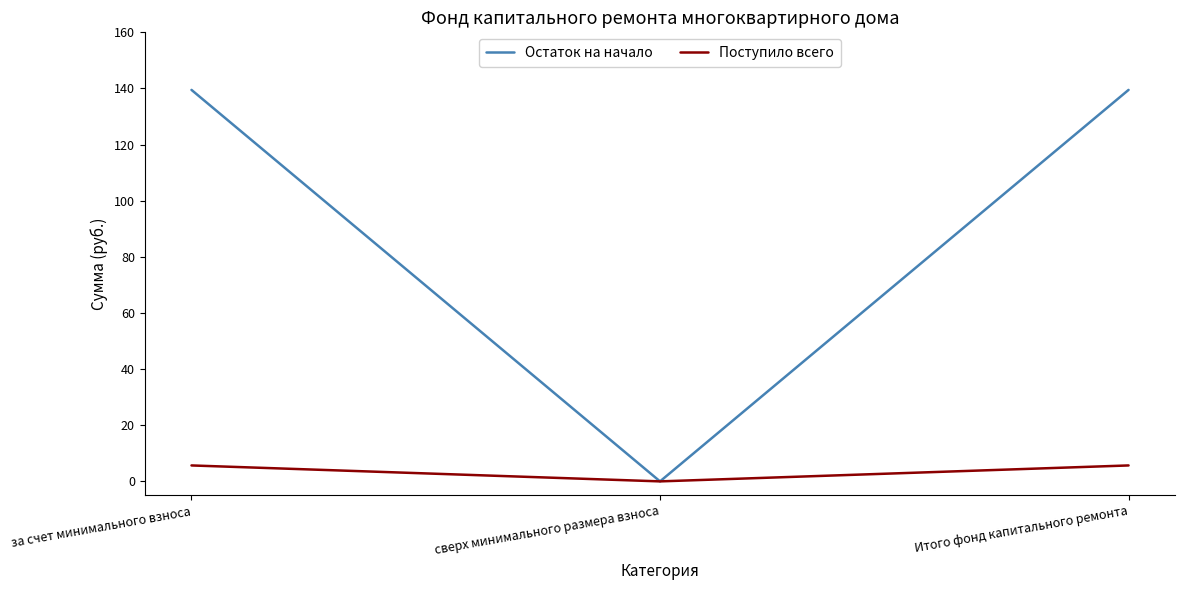

Rank the series by their maximum value, from lowest to highest.

Поступило всего, Остаток на начало